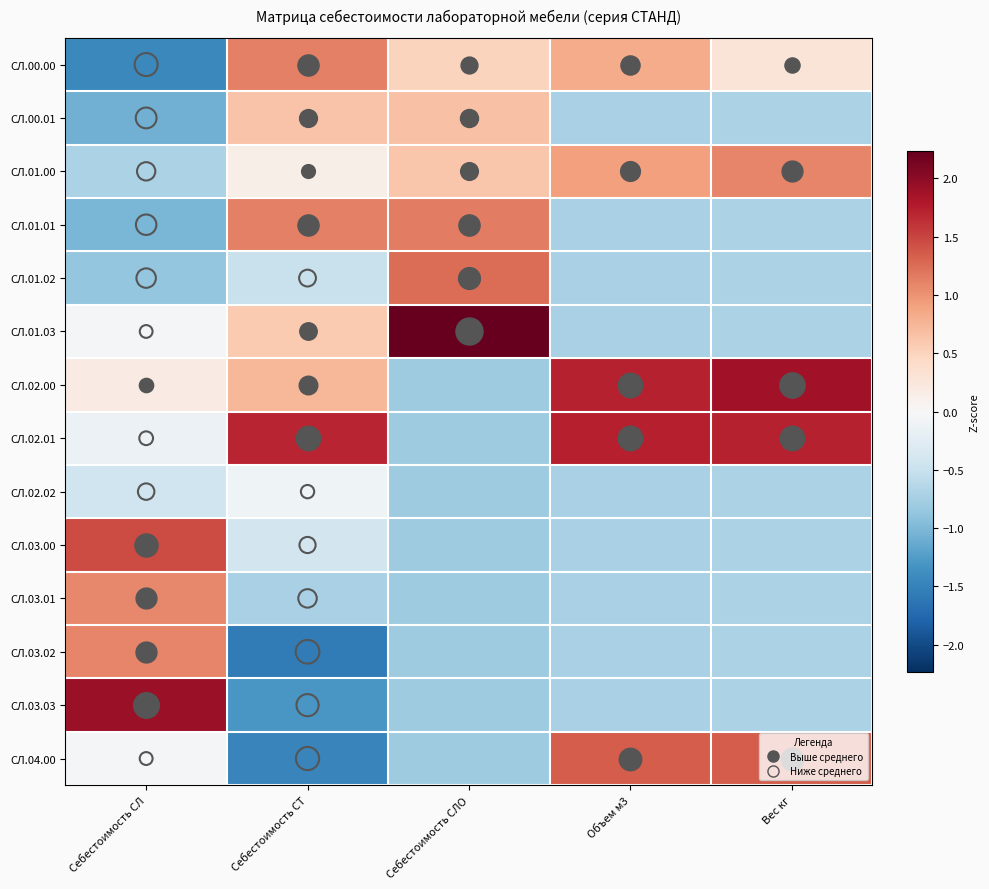

Rank the series at Себестоимость СЛ from highest to lowest value.

СЛ.03.03, СЛ.03.00, СЛ.03.02, СЛ.03.01, СЛ.02.00, СЛ.01.03, СЛ.04.00, СЛ.02.01, СЛ.02.02, СЛ.01.00, СЛ.01.02, СЛ.01.01, СЛ.00.01, СЛ.00.00